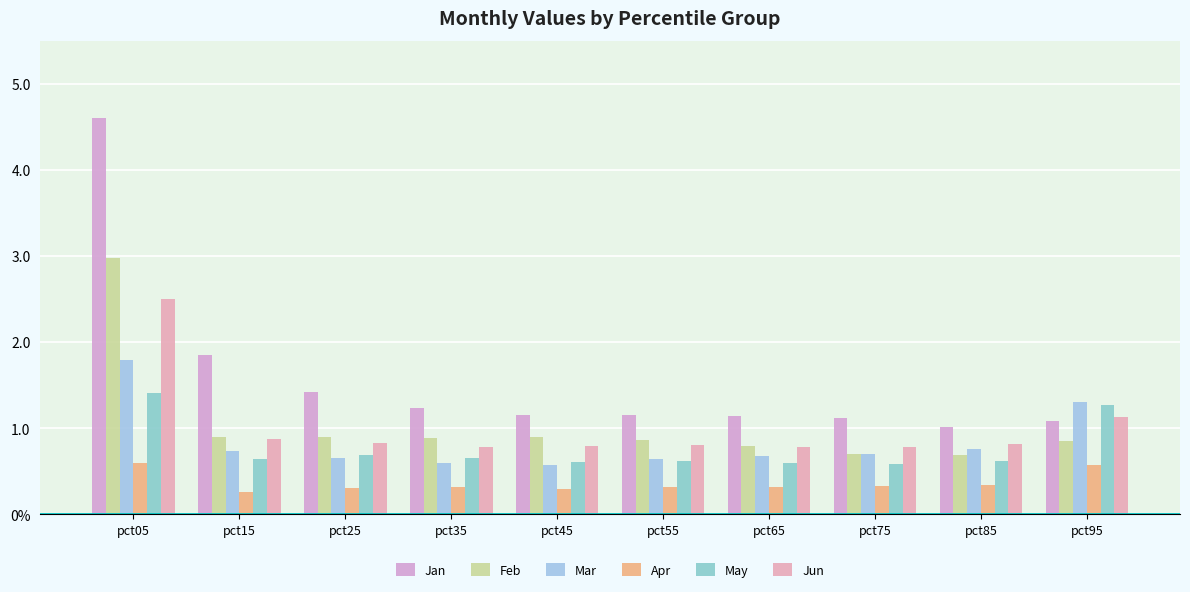

Reading left to right, what are all the values shown in this chart?

Jan: 4.6	1.8	1.4	1.2	1.2	1.2	1.1	1.1	1.0	1.1
Feb: 3.0	0.9	0.9	0.9	0.9	0.9	0.8	0.7	0.7	0.9
Mar: 1.8	0.7	0.7	0.6	0.6	0.6	0.7	0.7	0.8	1.3
Apr: 0.6	0.3	0.3	0.3	0.3	0.3	0.3	0.3	0.3	0.6
May: 1.4	0.6	0.7	0.7	0.6	0.6	0.6	0.6	0.6	1.3
Jun: 2.5	0.9	0.8	0.8	0.8	0.8	0.8	0.8	0.8	1.1